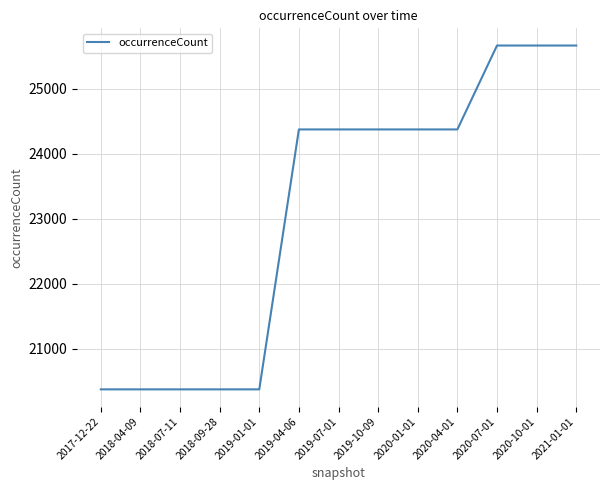

What is the smallest value displayed?

20377